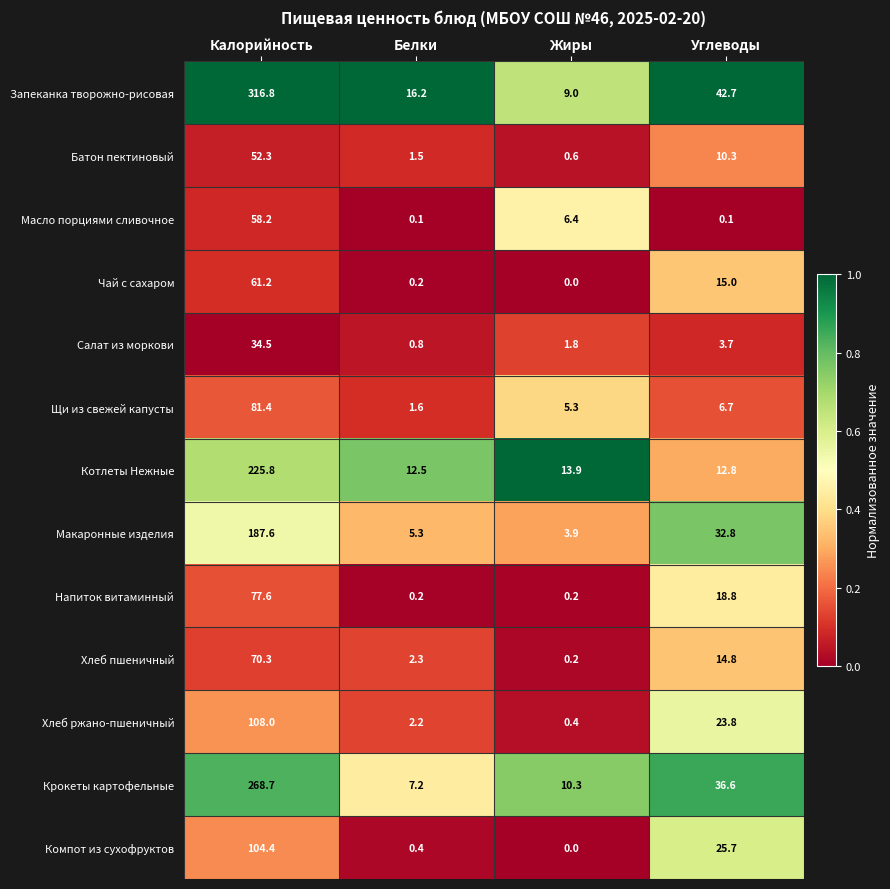

What is the maximum value for Котлеты Нежные?

225.8